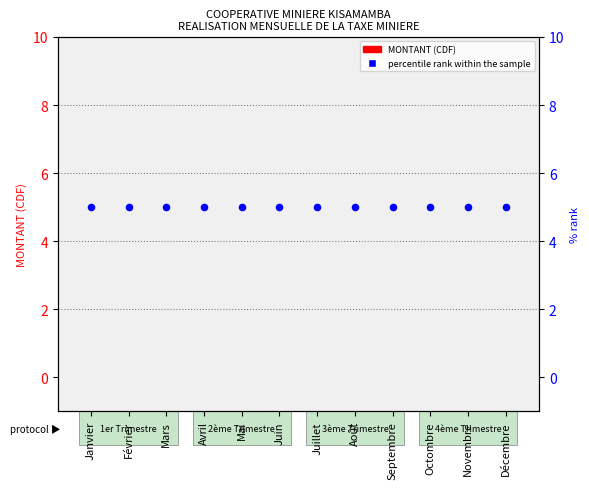

What are all the series names shown in the legend?

MONTANT (CDF), percentile rank within the sample